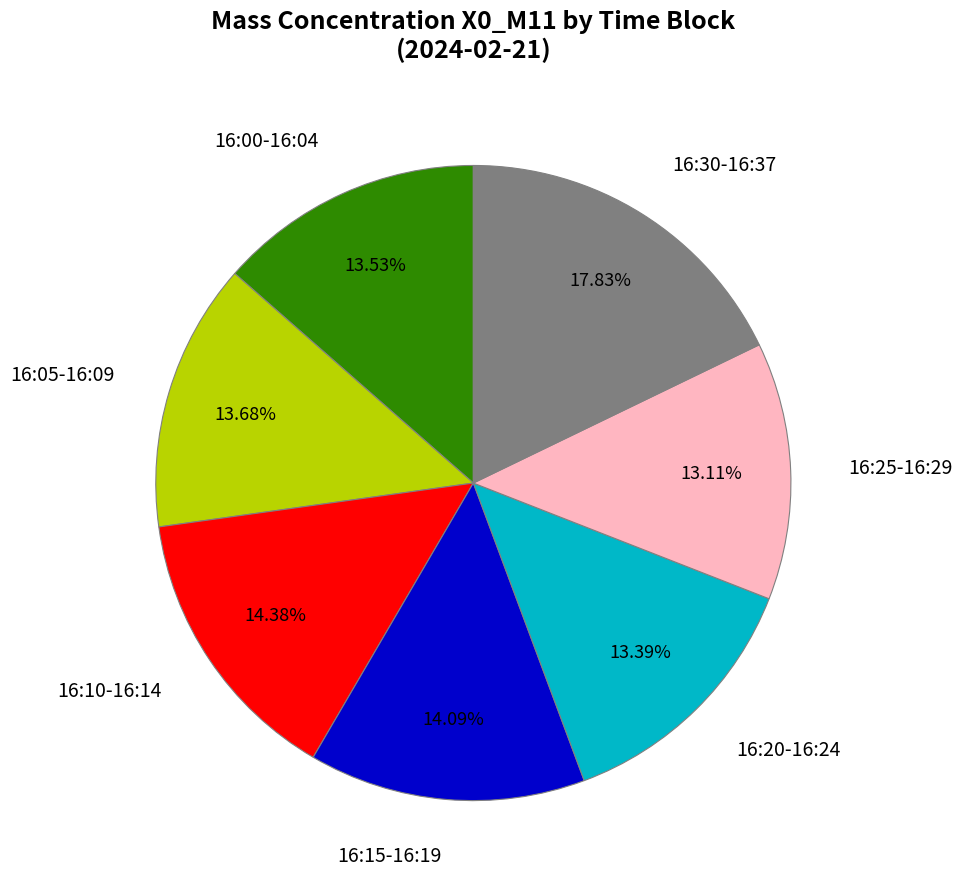

What is the largest slice in the pie chart?

16:30-16:37